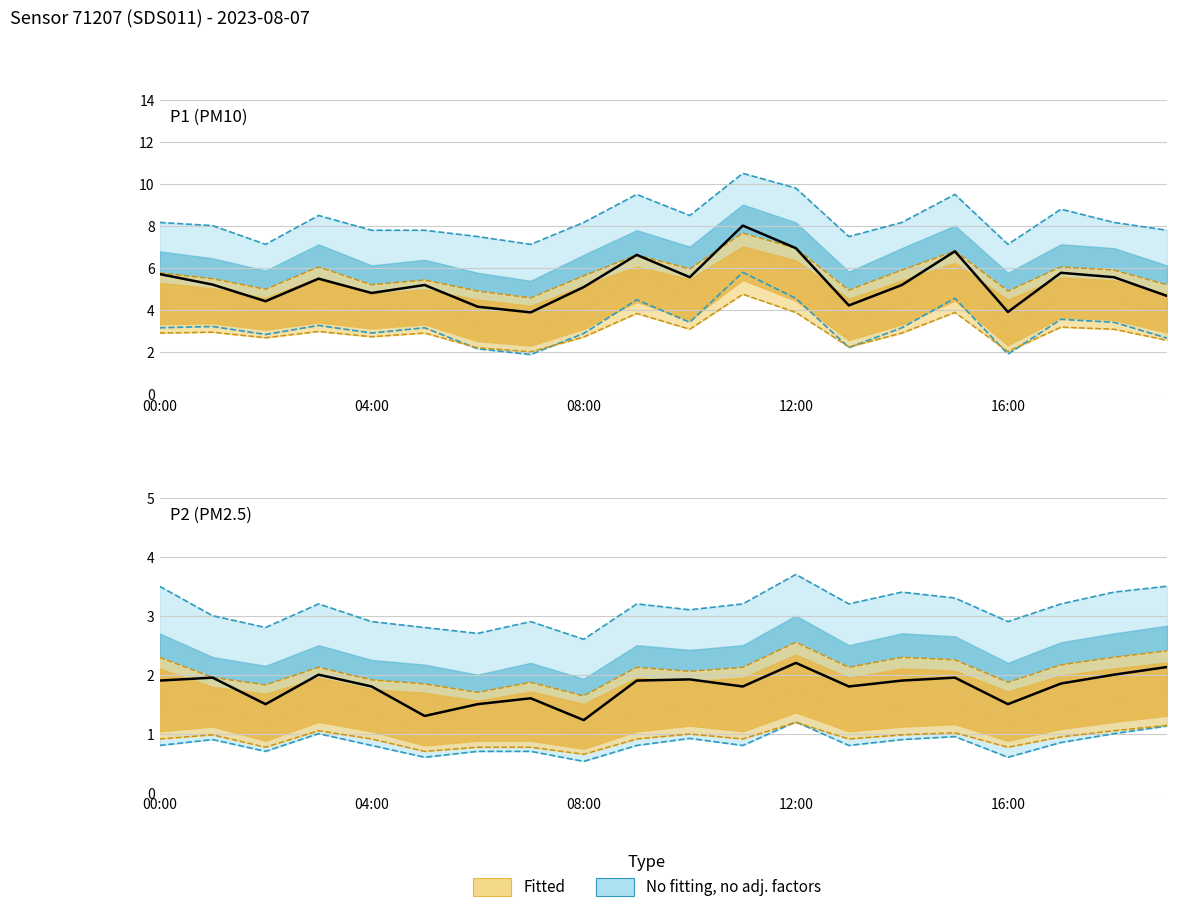

True or false: P1 and P2 cross at least once.

False